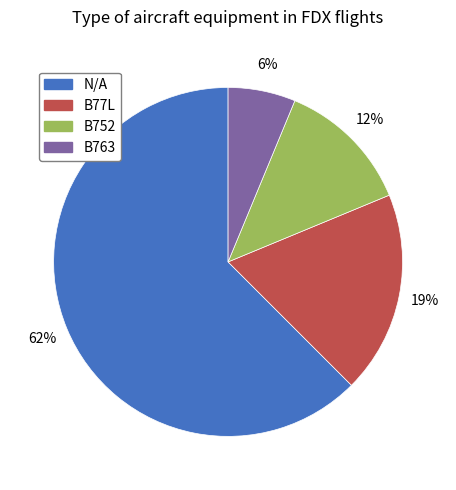

What percentage is the B77L slice, to the nearest percent?

19%